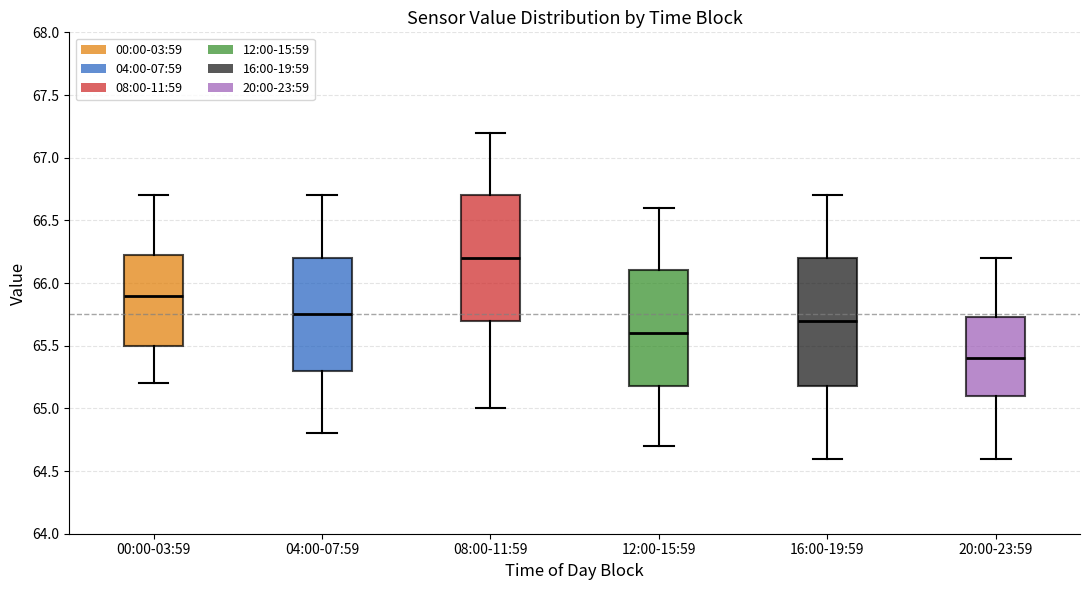

Which box has the lowest median line?

20:00-23:59